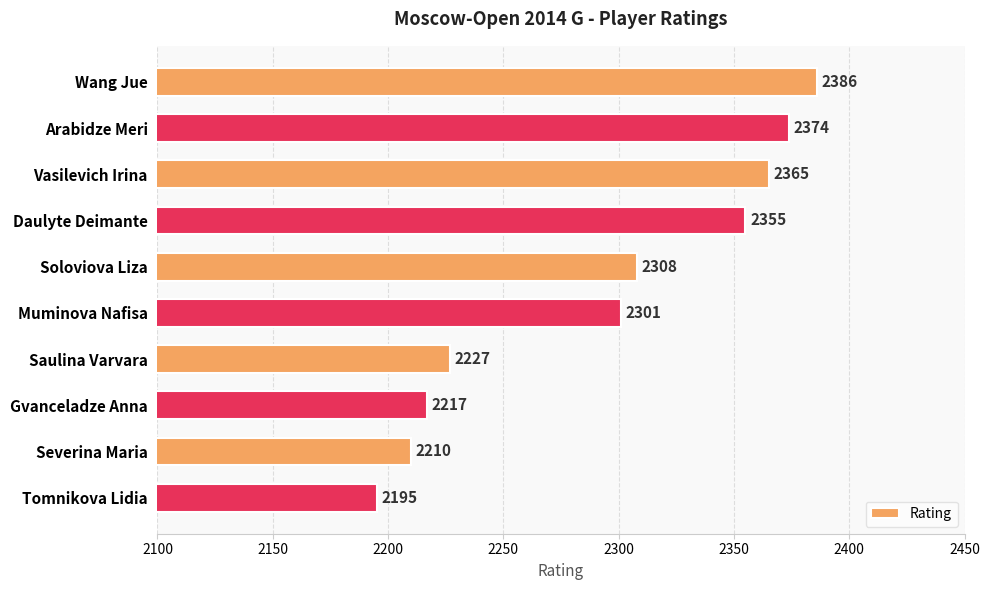

What is the sum of the values at Muminova Nafisa and Saulina Varvara?

4528